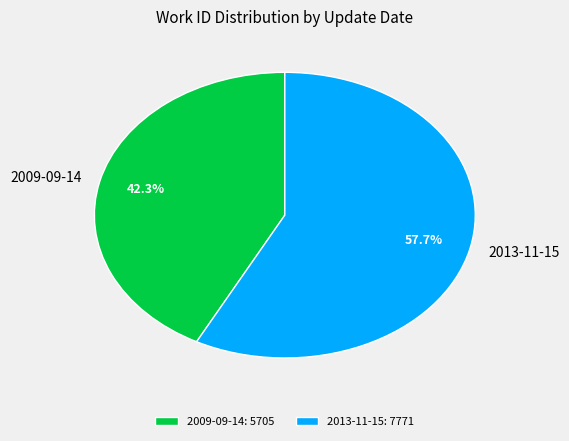

What percentage is the 2013-11-15 slice, to the nearest percent?

58%